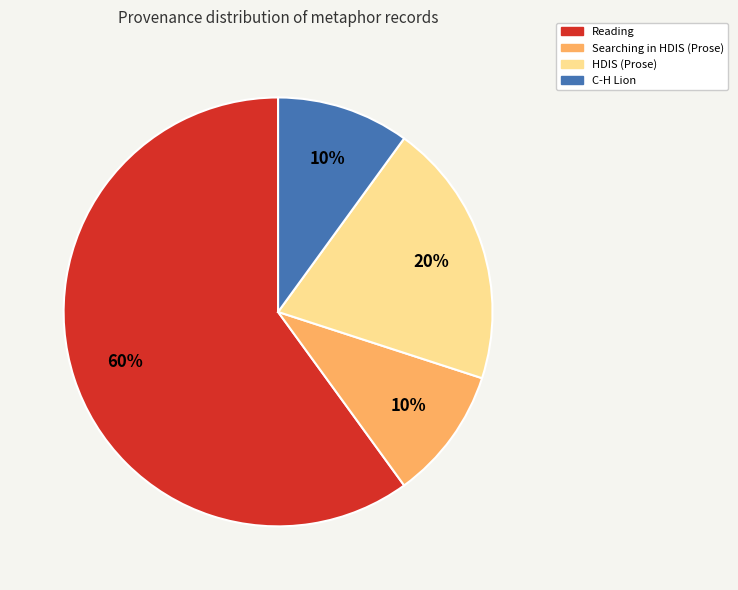

Does any single category account for the majority?

Yes